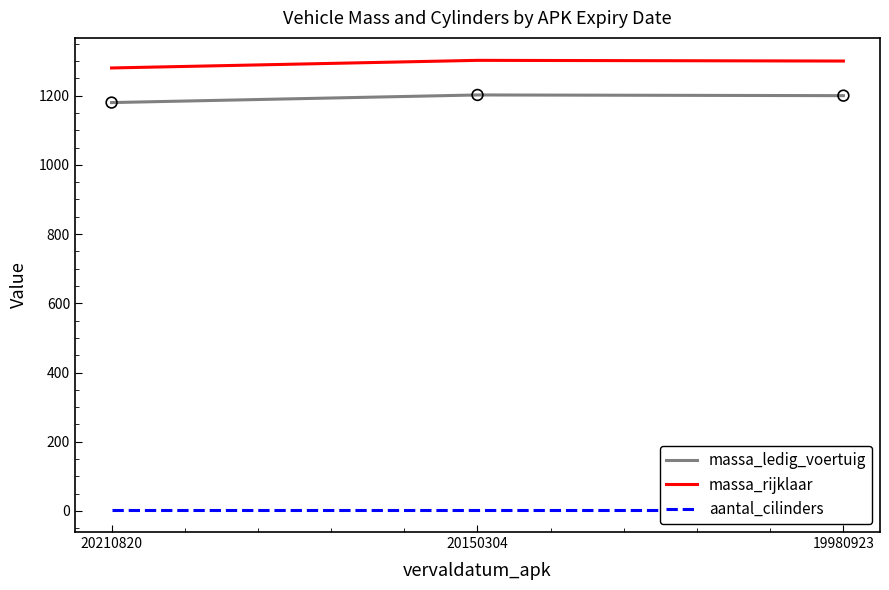

What are all the series names shown in the legend?

massa_ledig_voertuig, massa_rijklaar, aantal_cilinders